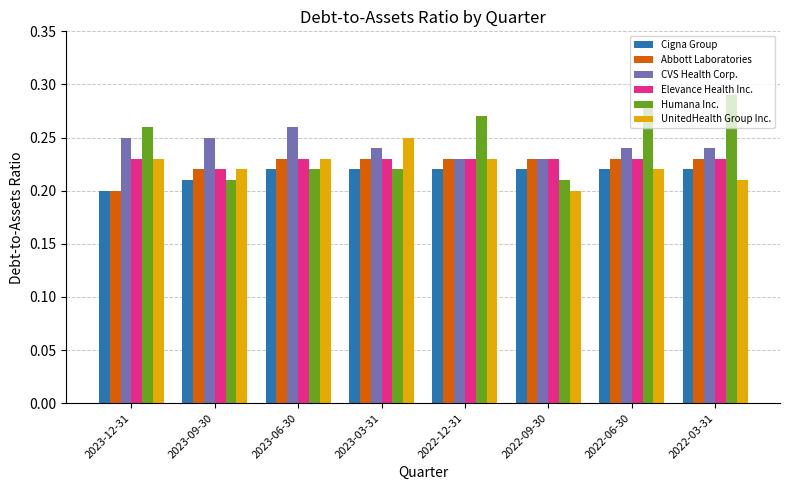

Which series has the widest spread of values?

Humana Inc.